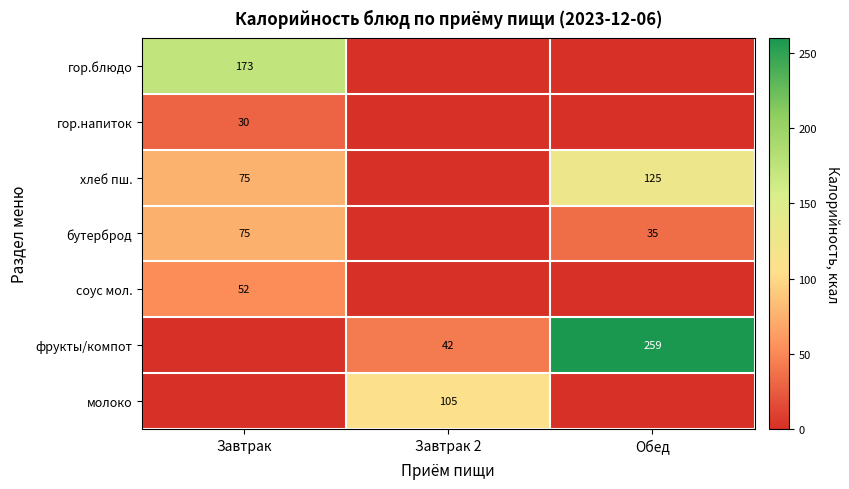

Is it true that фрукты/компот equals 42 at Завтрак 2?

True